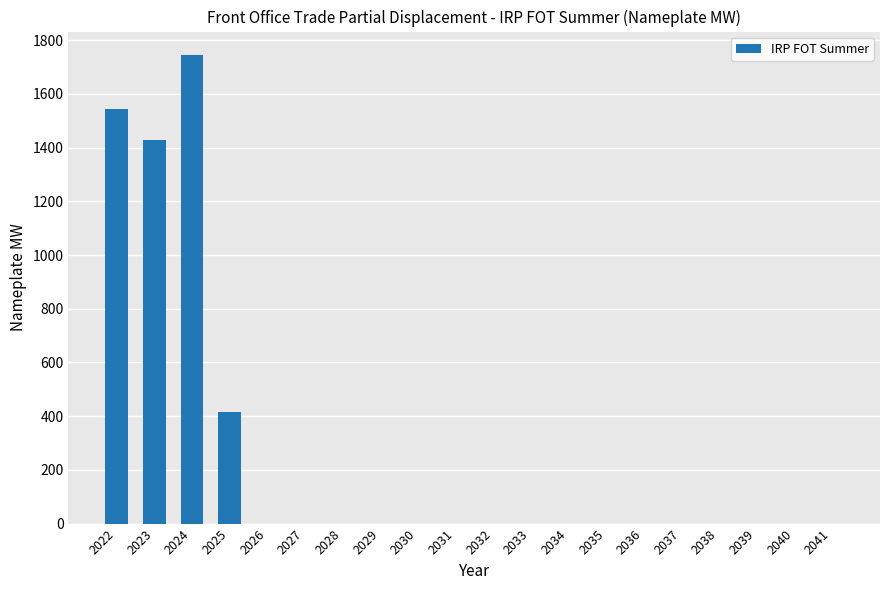

The value at 2036 is 0.0. True or false?

True